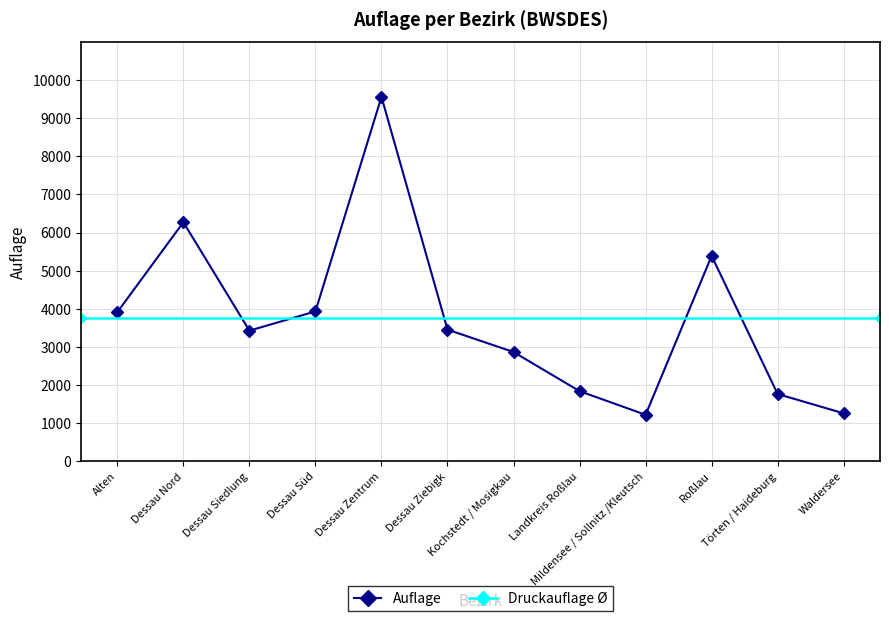

Which category has the highest value across all series?

Dessau Zentrum